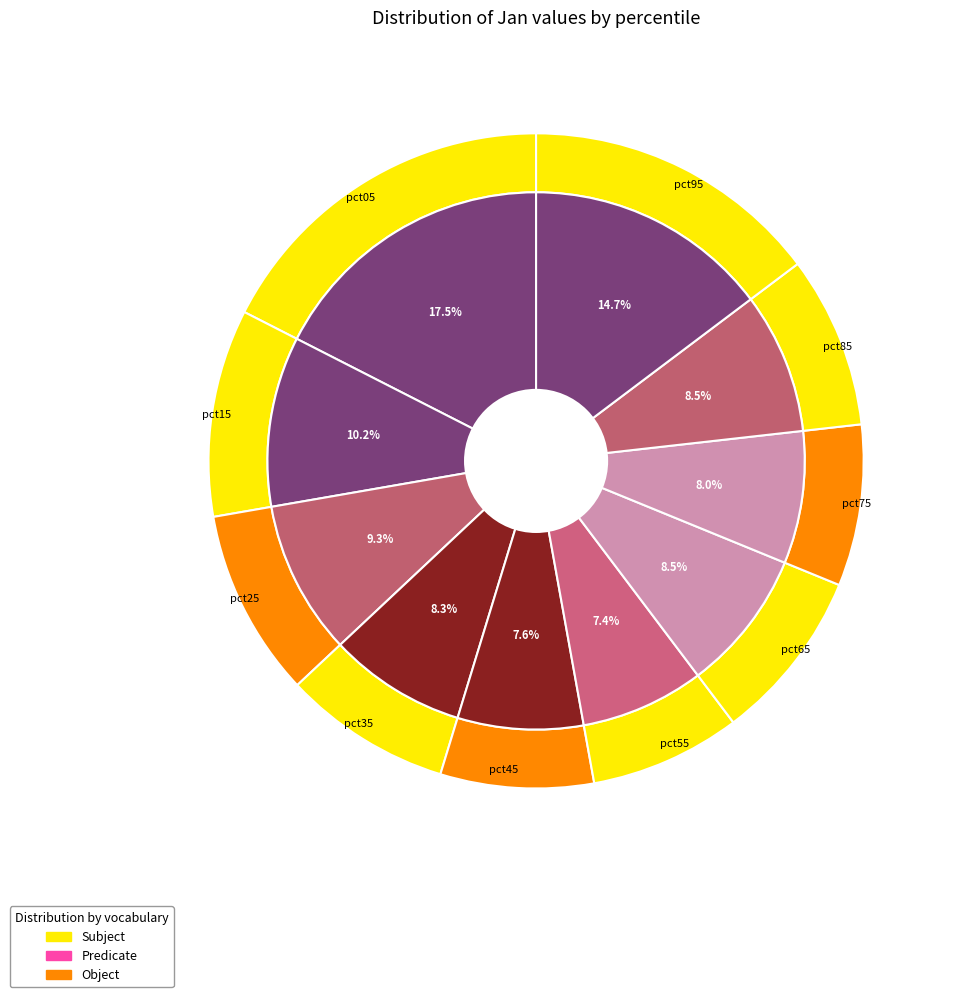

What percentage is the pct95 slice, to the nearest percent?

15%